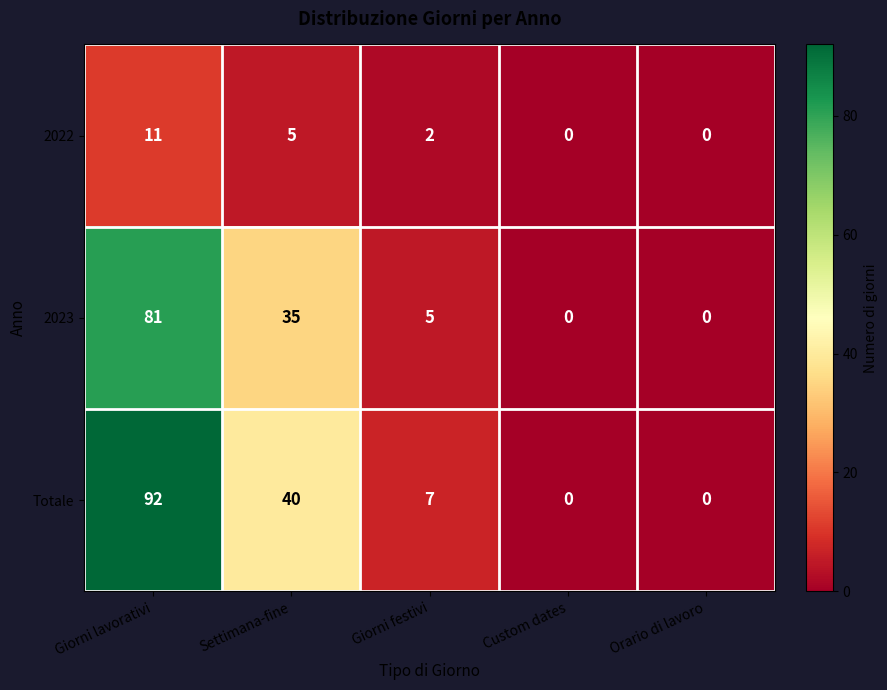

How many data points in Totale are less than 7?

2